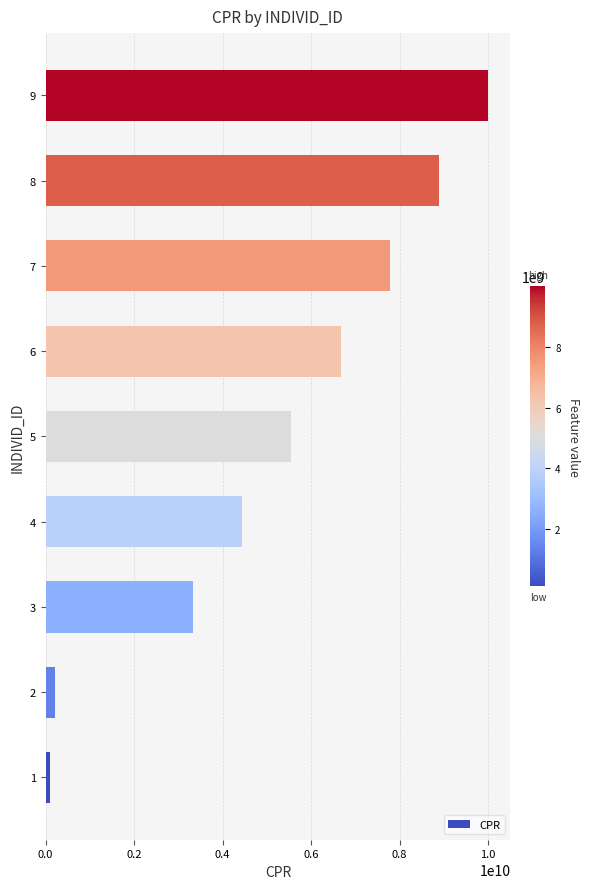

How many categories are shown in the chart?

9